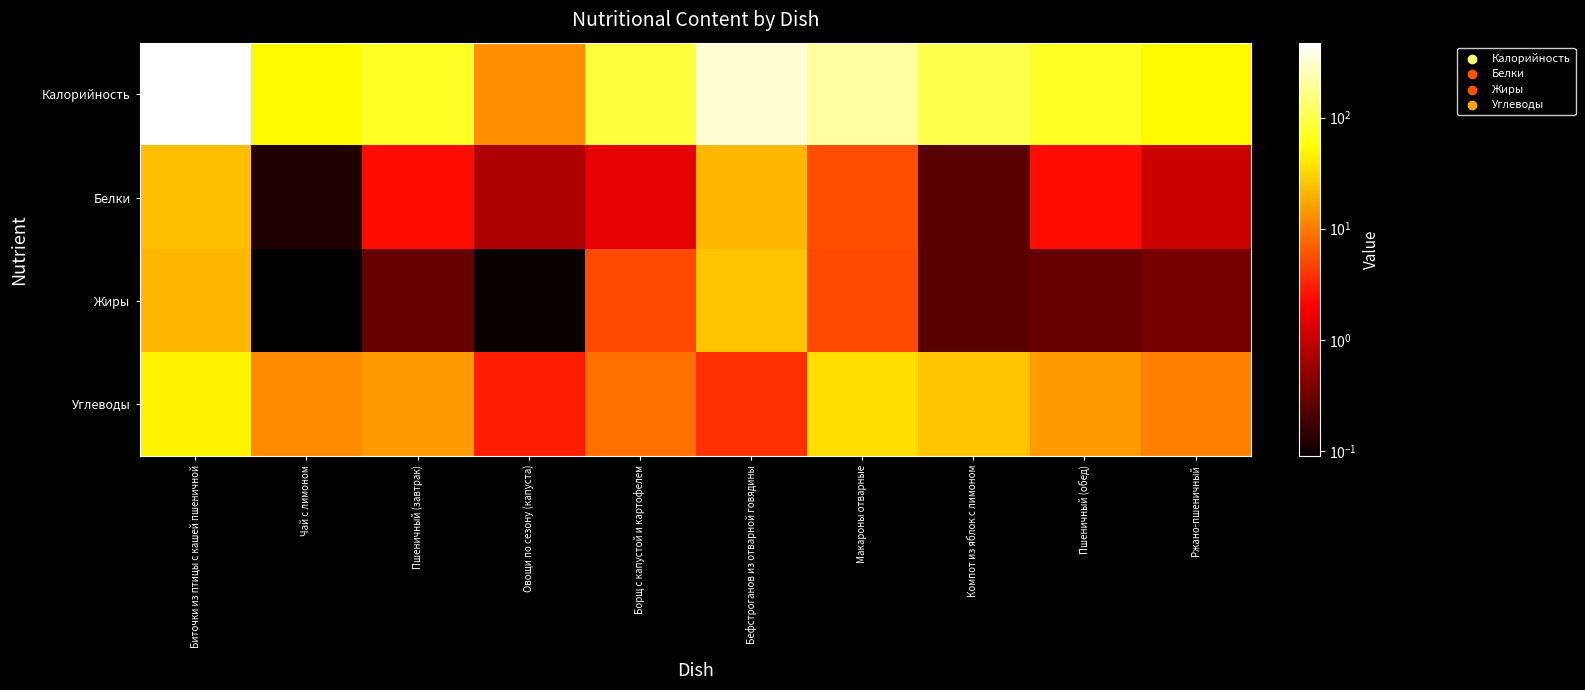

What is the spread (max minus min) of values at Пшеничный (обед)?

72.3